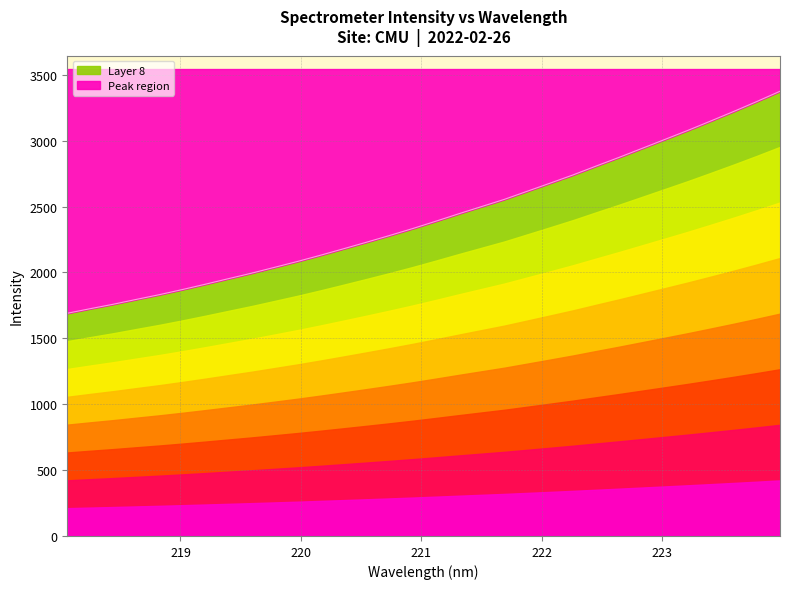

What is the difference between the second highest and minimum values?

1607.9